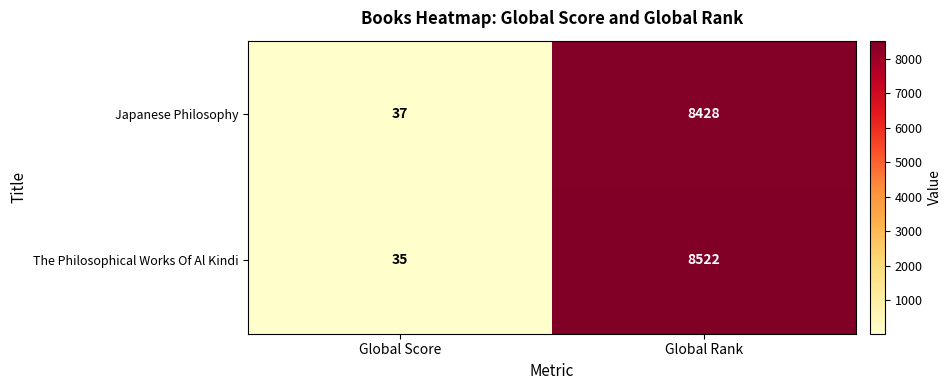

Which series has the largest range (max minus min)?

The Philosophical Works Of Al Kindi